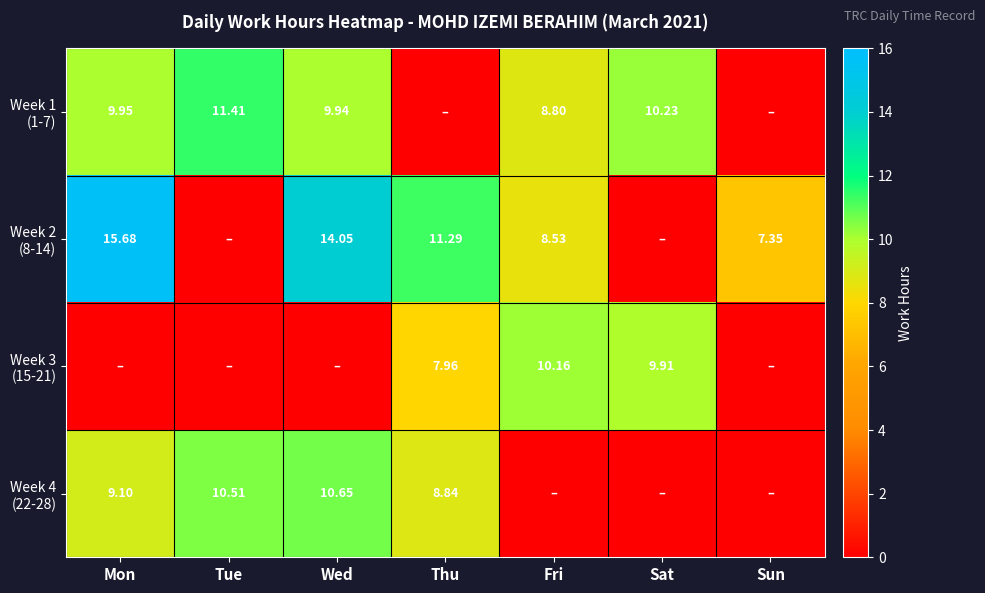

Between Tue and Sat, which is larger?

Tue